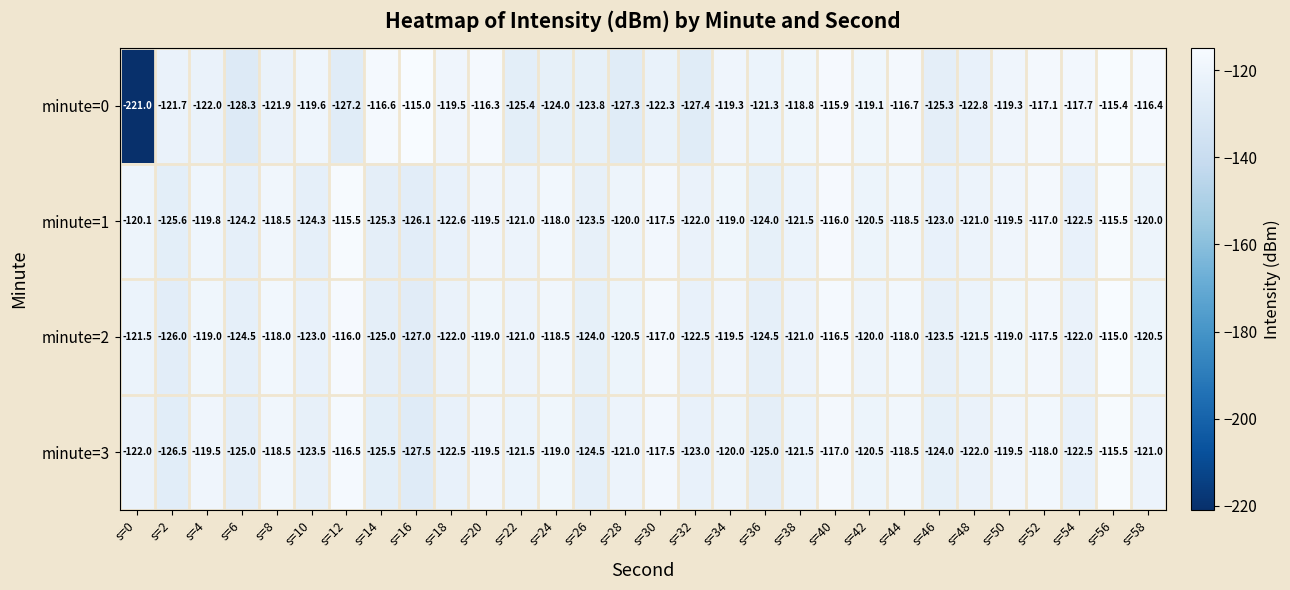

The minute=2 series shows -37.8 at s=0. True or false?

False